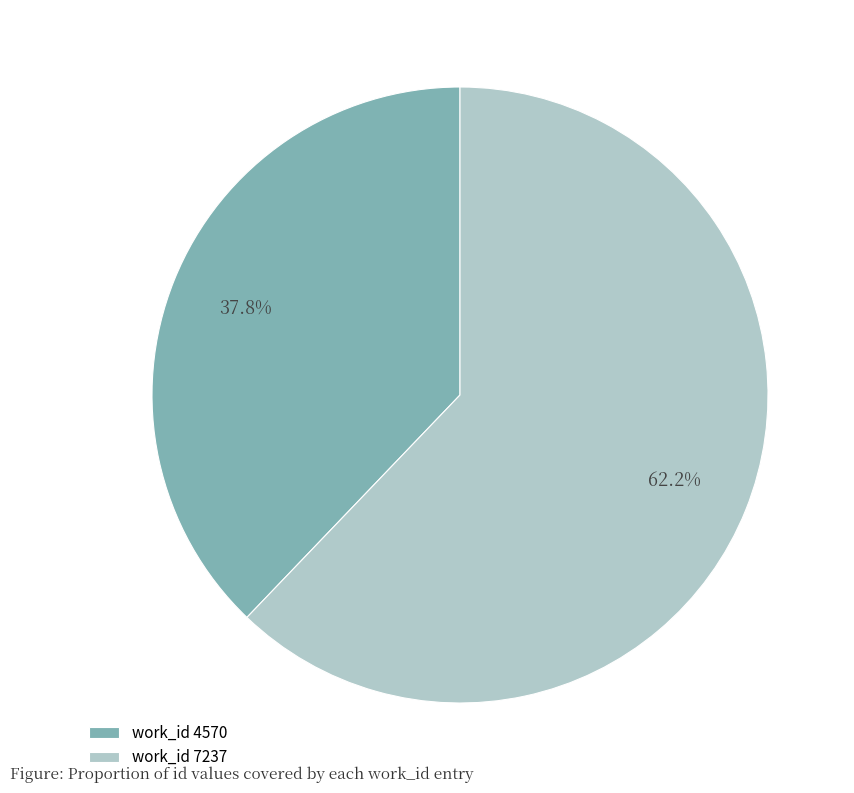

Combined, what portion of the pie is work_id 7237 and work_id 4570?

100.0%